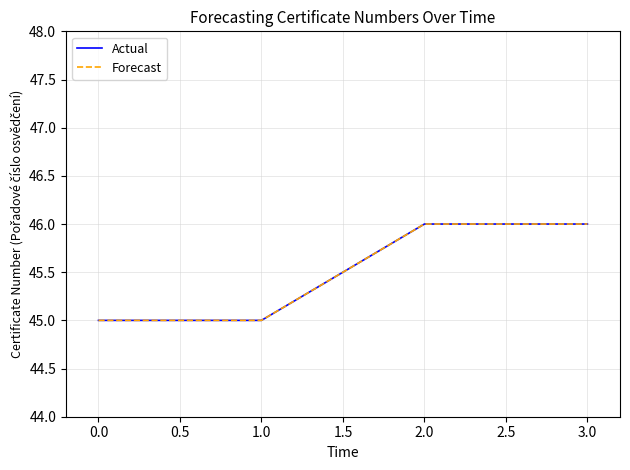

Is this an area chart (filled region under the line)?

No